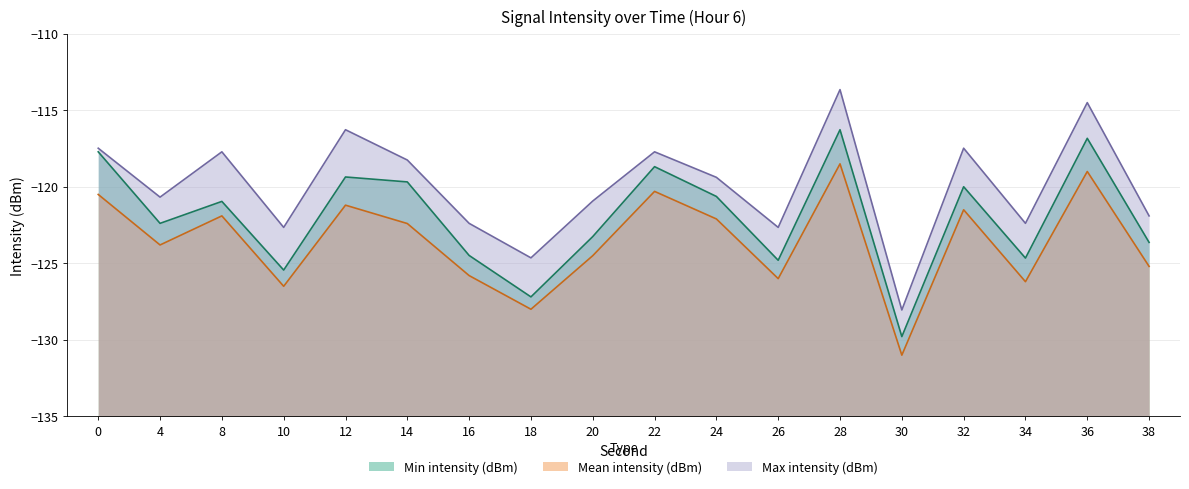

Count the number of categories in the chart.

18